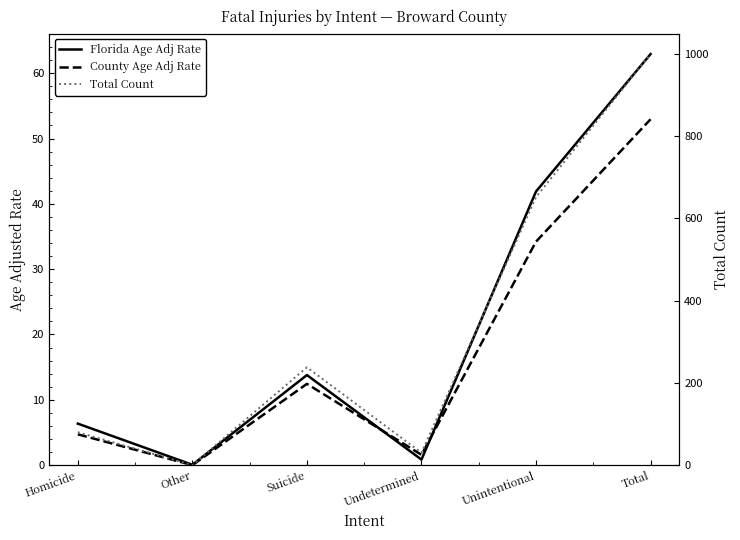

What is the approximate value of County Age Adj Rate at Homicide?

4.7